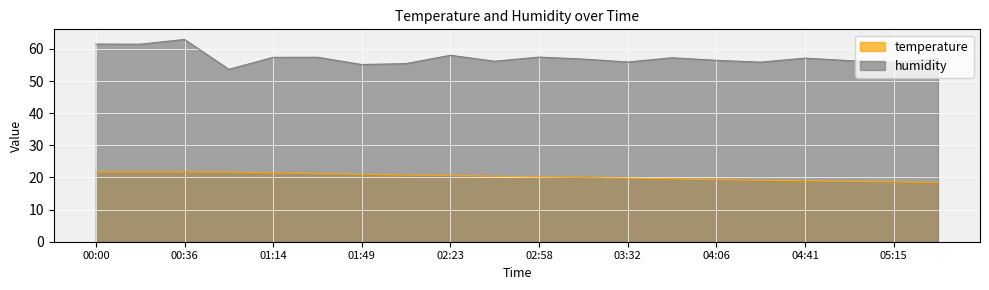

True or false: humidity has a value of 84.4 at 00:18.

False